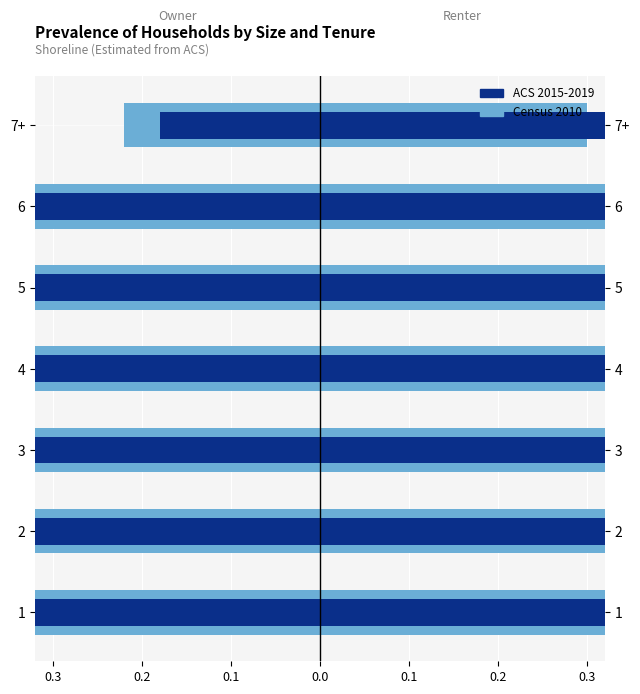

What is the maximum value shown in the chart?

13.3